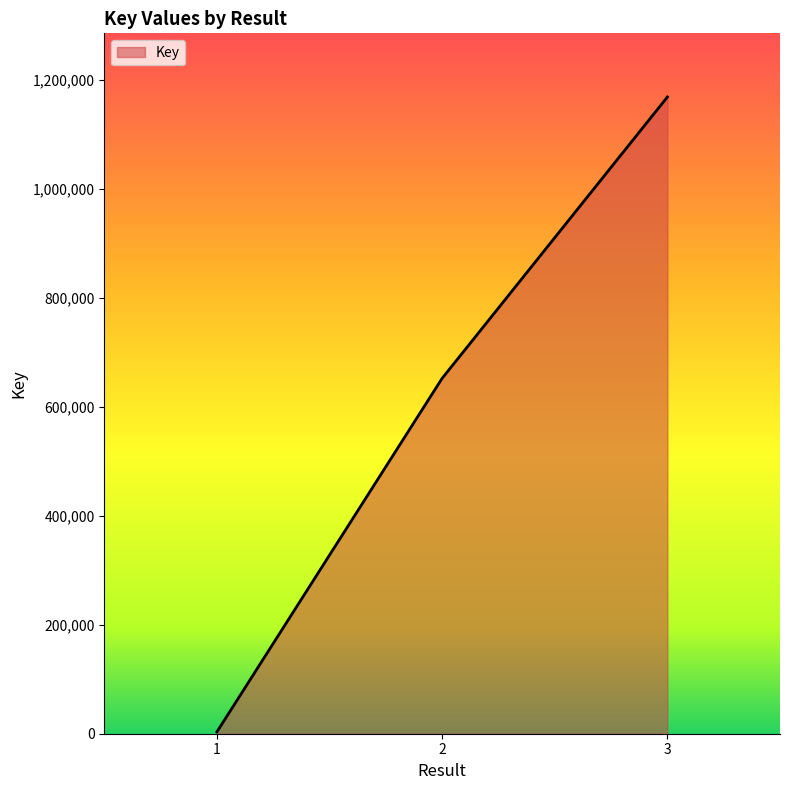

What is the difference between the maximum and second lowest values?

516019